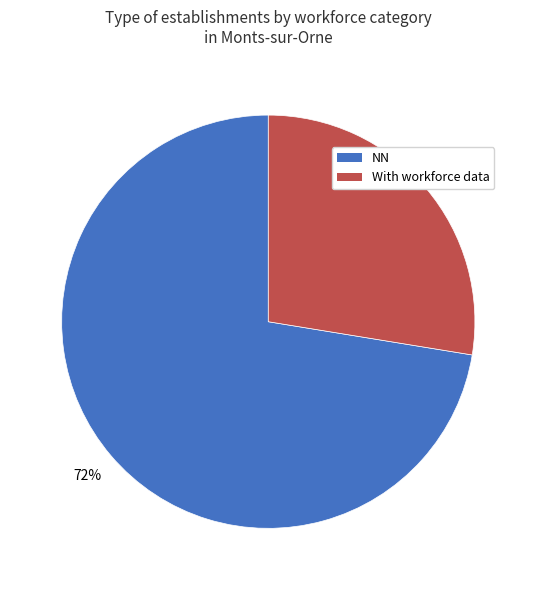

To the nearest percent, what is the average slice percentage?

50%